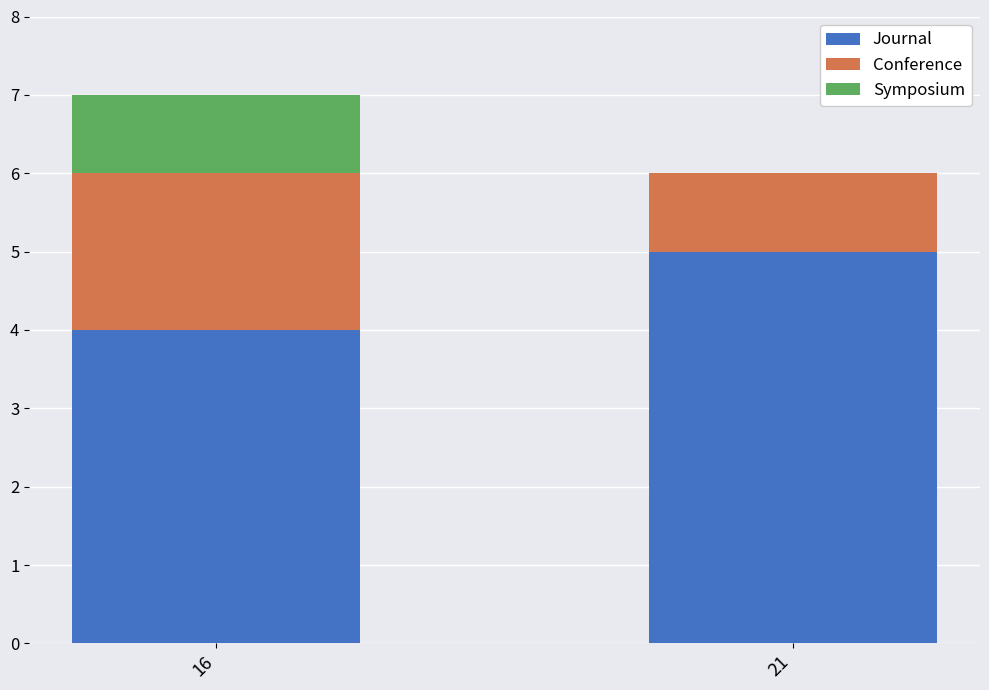

True or false: Journal has a value of 5 at 21.

True